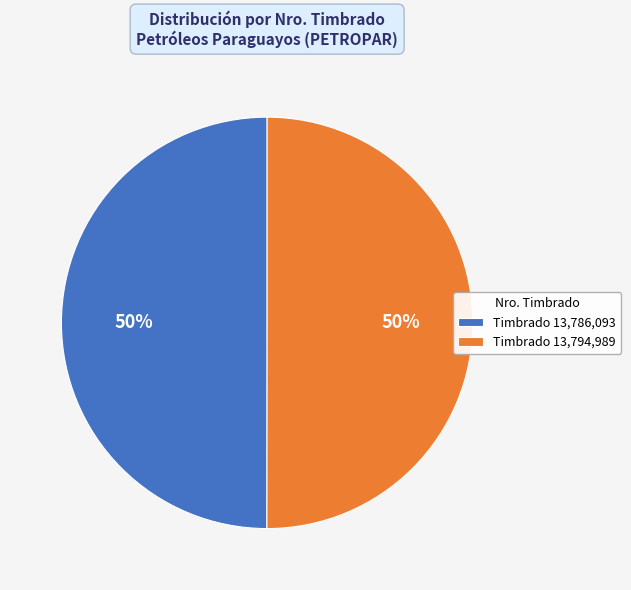

True or false: Timbrado 13,786,093 accounts for 50% of the total.

True